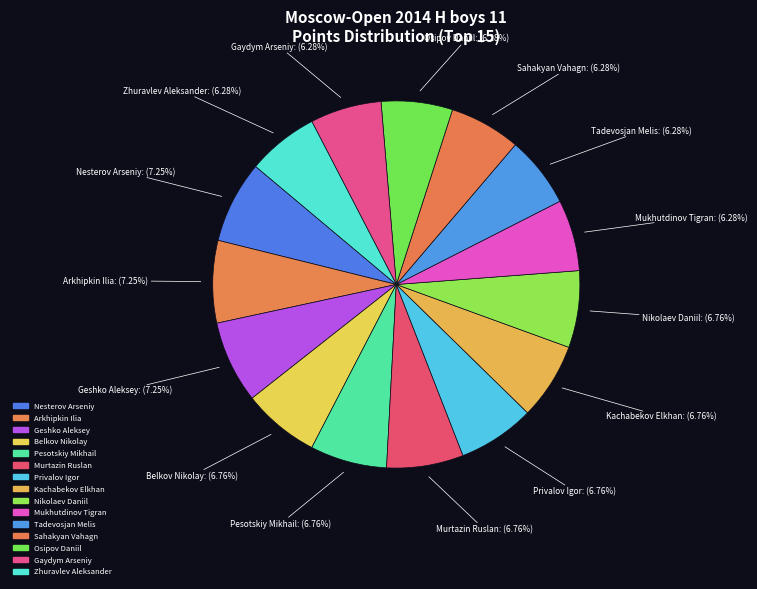

Approximately how many times larger is the value at Sahakyan Vahagn compared to Belkov Nikolay?

0.9